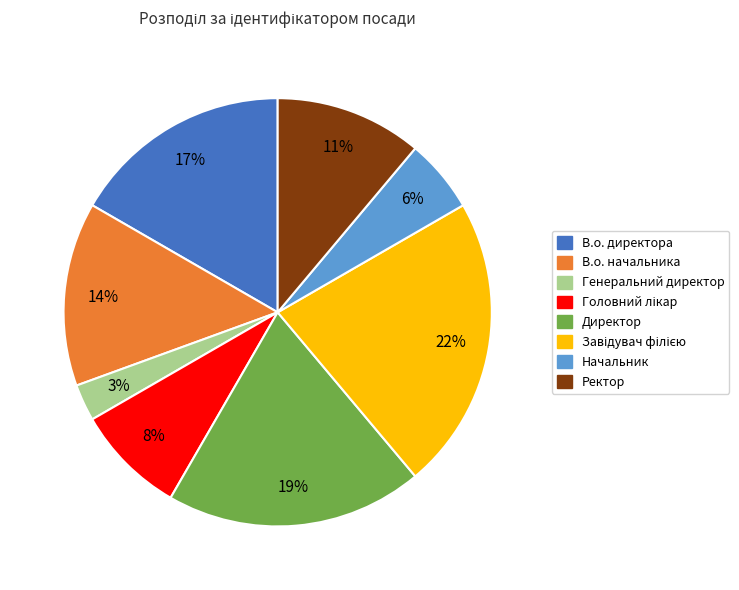

Combined, do В.о. начальника and Начальник account for over 50%?

No